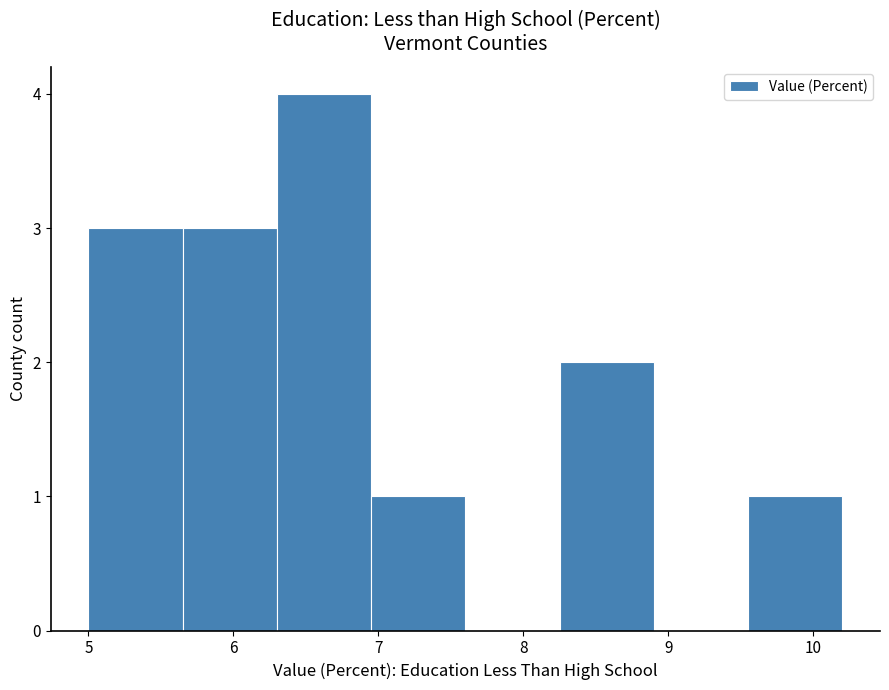

What is the height of the bar covering 9.55 to 10.20 on the x-axis? Neither the bar edges nor the heights are printed on the chart, so give them approximately, as read against the axes.

1